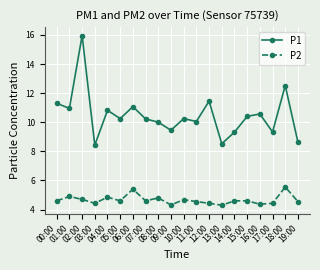

Rank the series by their average value, from lowest to highest.

P2, P1